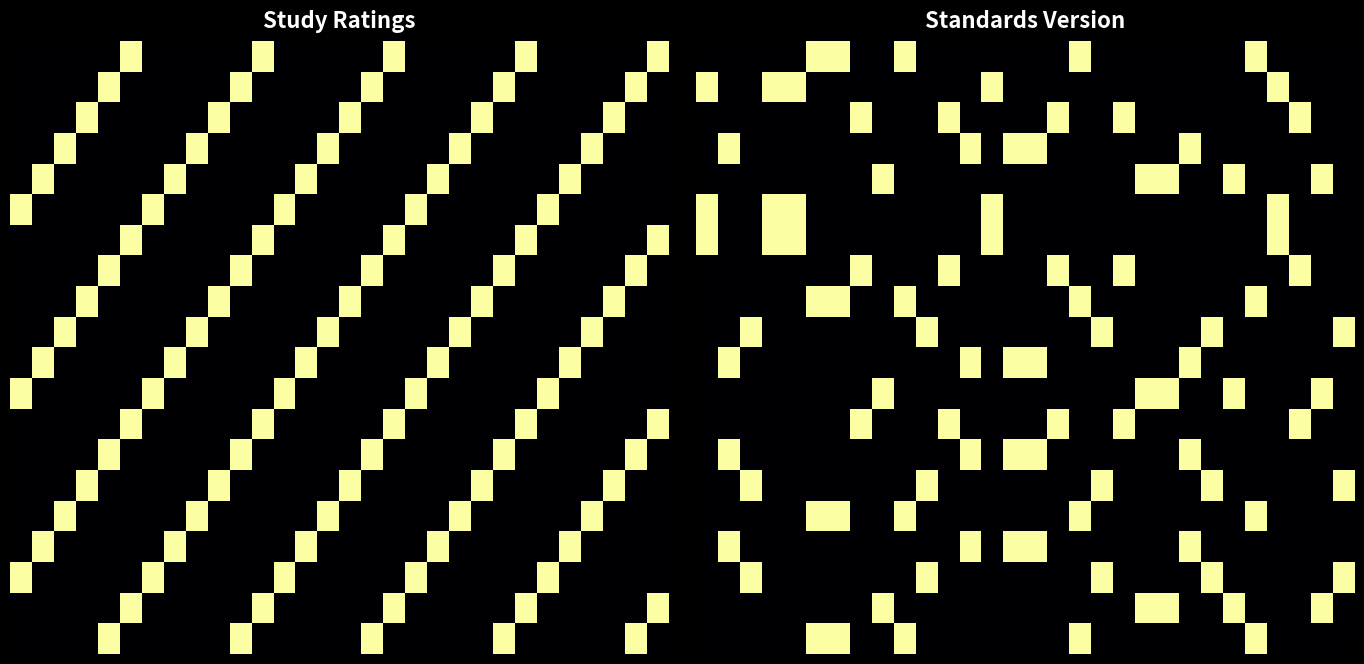

At how many categories does at least one series exceed 1?

30